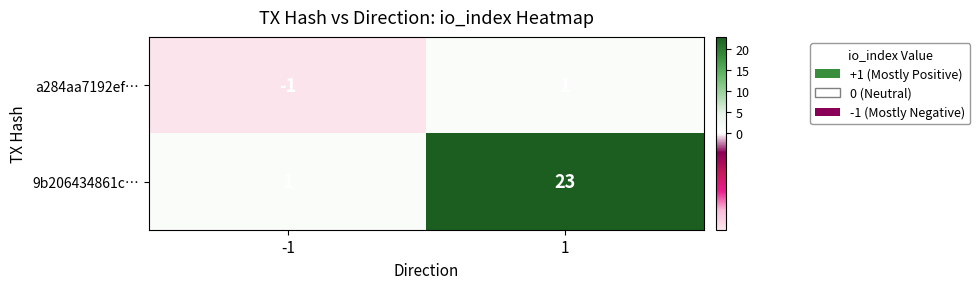

What is the minimum value shown in the chart?

-1